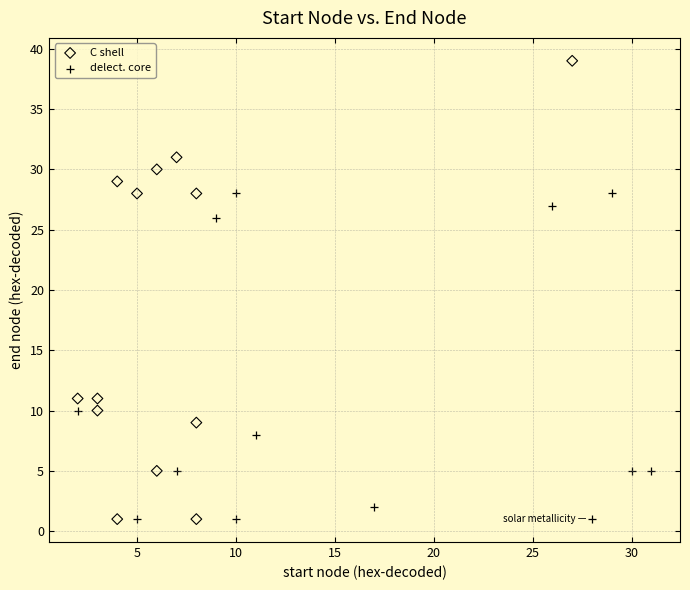

Which series contains the highest Y value?

C shell